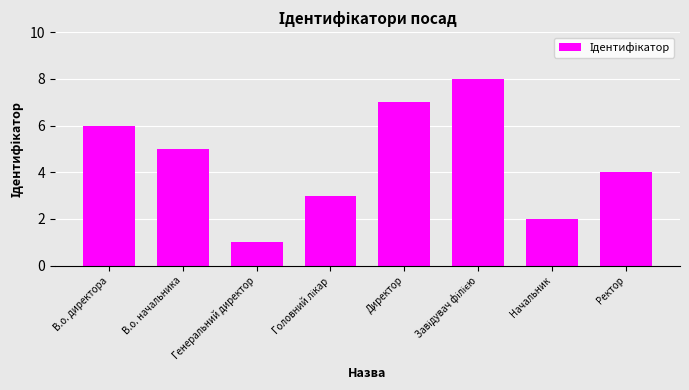

What is the difference between the second highest and minimum values?

6